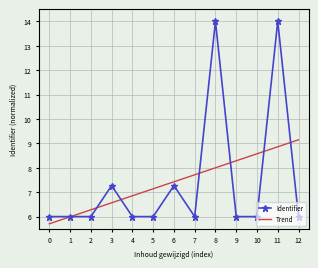

At how many categories does at least one series exceed 8?

5